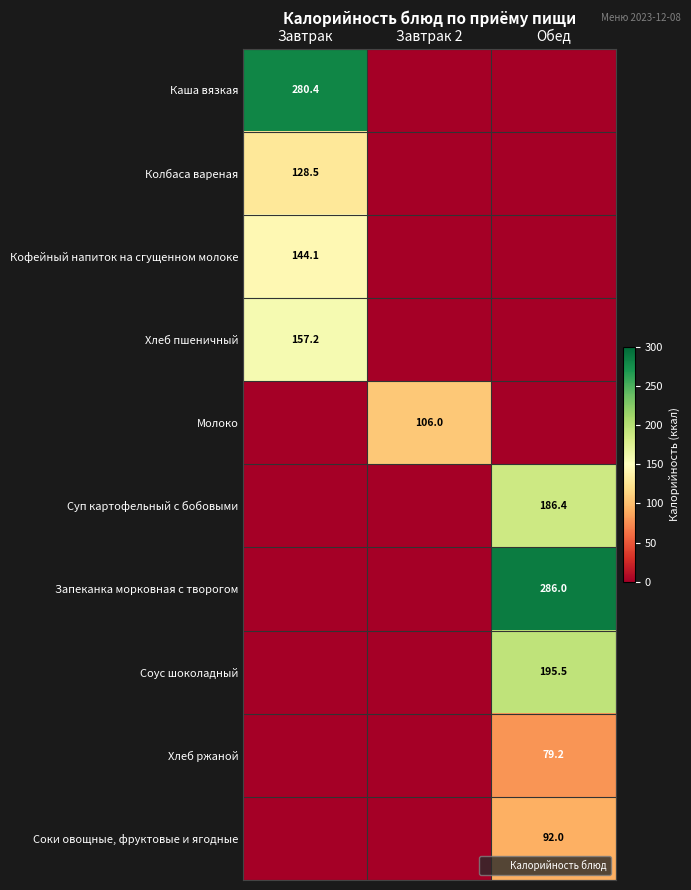

What is the difference between the maximum and second lowest values in the Хлеб ржаной series?

79.2